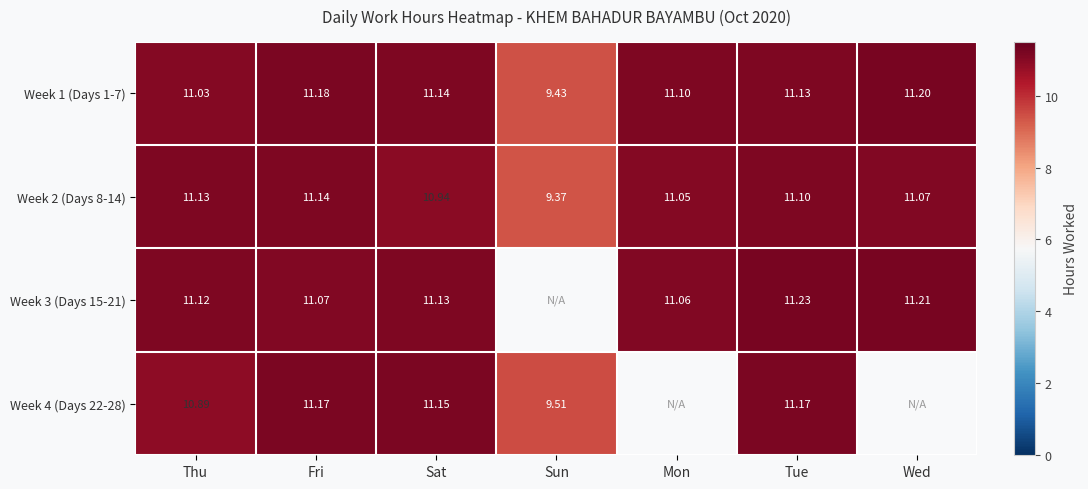

Rank the categories by Week 2 (Days 8-14) value from highest to lowest.

Fri, Thu, Tue, Wed, Mon, Sat, Sun